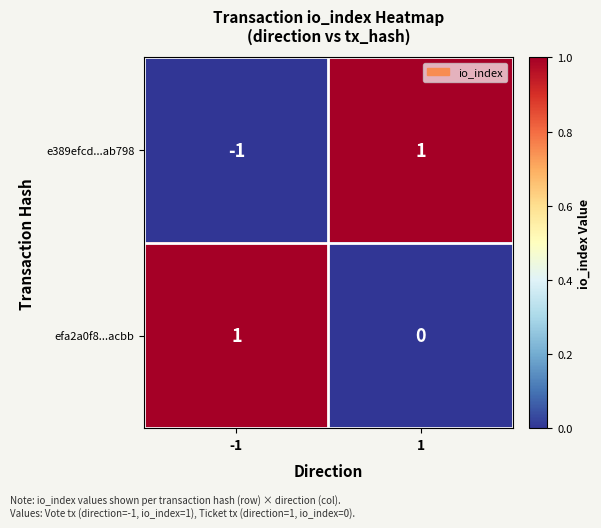

Reading left to right, transcribe all the data shown in this chart.

e389efcd...ab798: -1=-1	1=1
efa2a0f8...acbb: -1=1	1=0